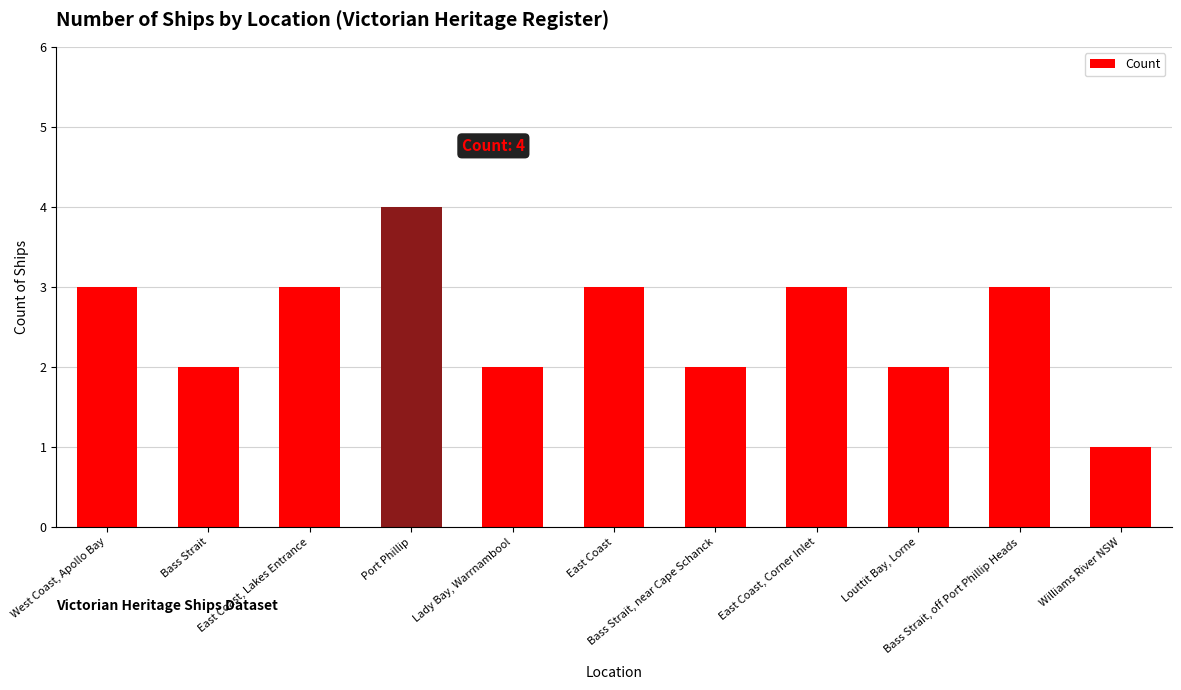

What is the value of the 4th bar from the left?

4